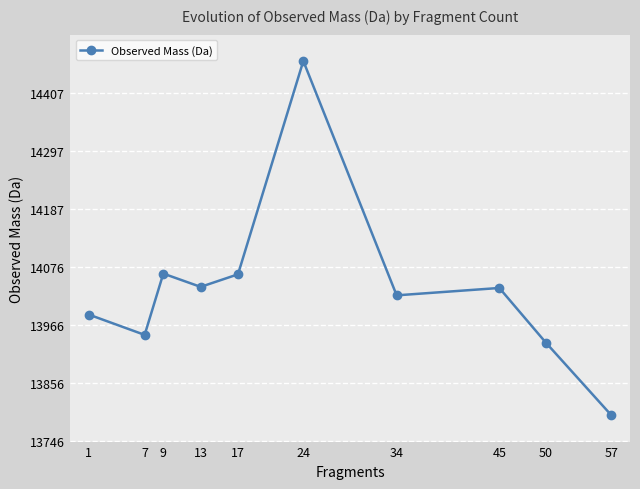

The value at 45 is 9719.9. True or false?

False